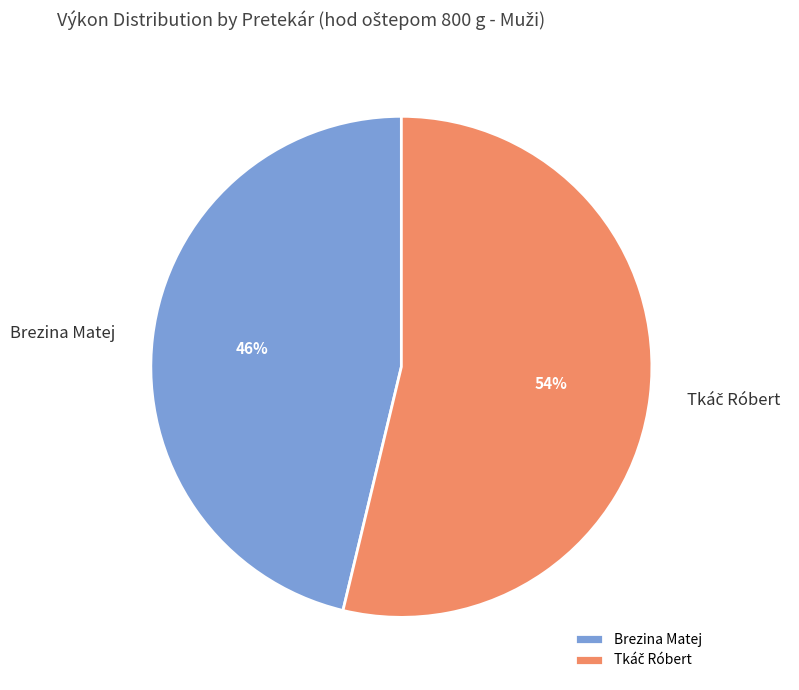

What percentage is the Brezina Matej slice, to the nearest percent?

46%